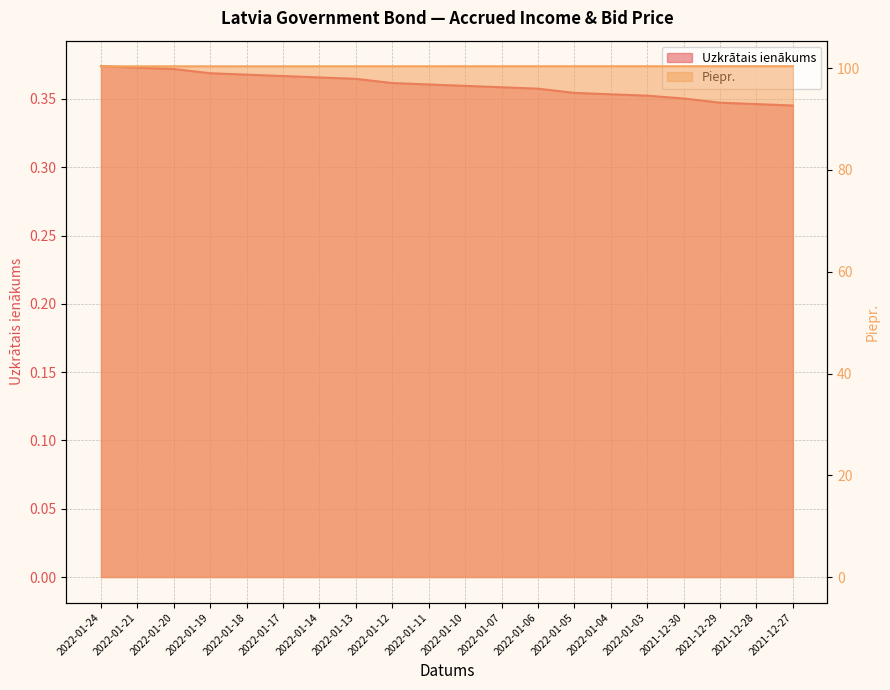

What is the total value across all series at 2022-01-04?

100.7